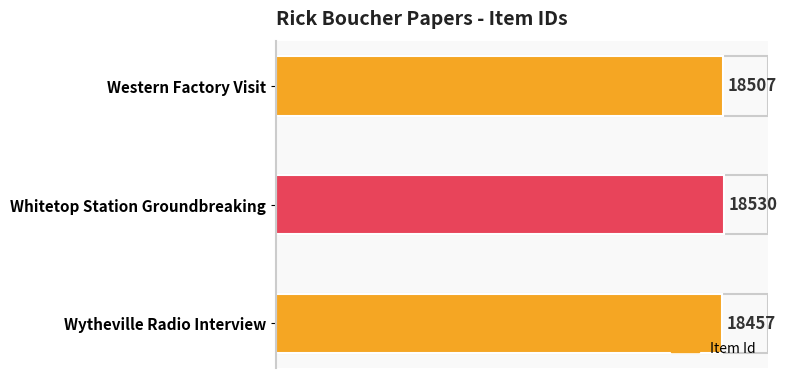

What is the change in value from Whitetop Station Groundbreaking to Wytheville Radio Interview?

-73